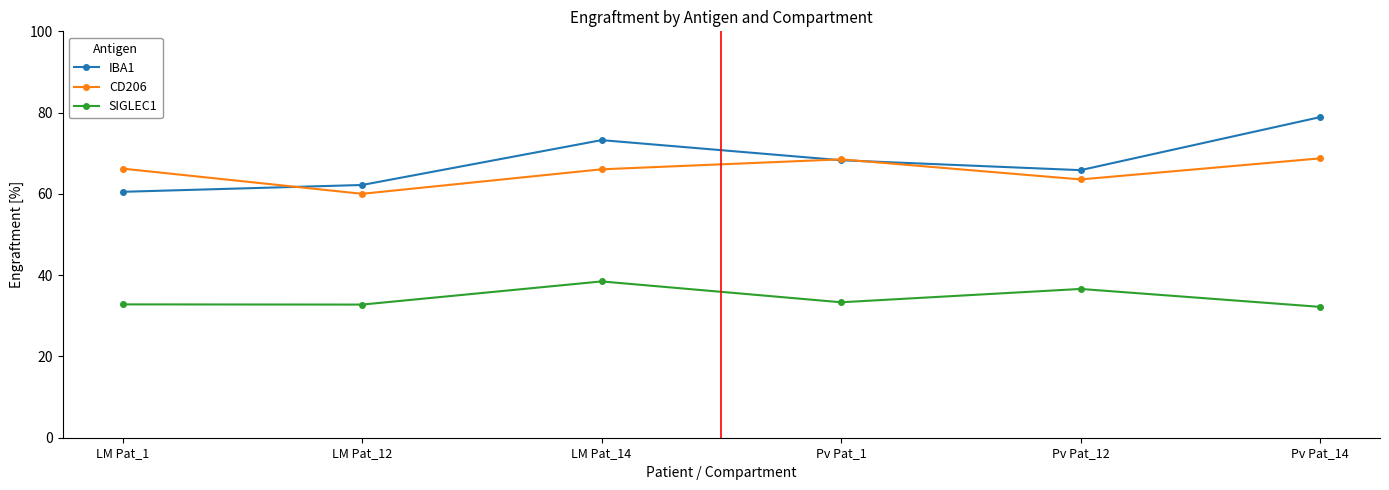

At which label is IBA1 closest to 69?

Pv Pat_1